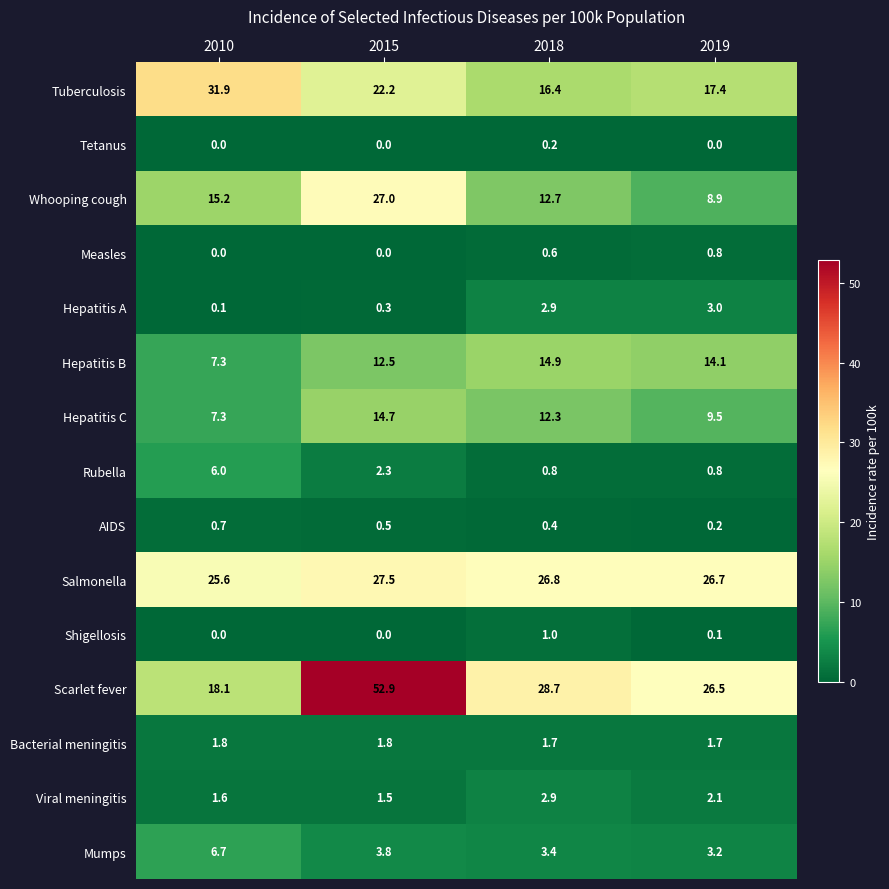

At which label does Scarlet fever reach its peak?

2015